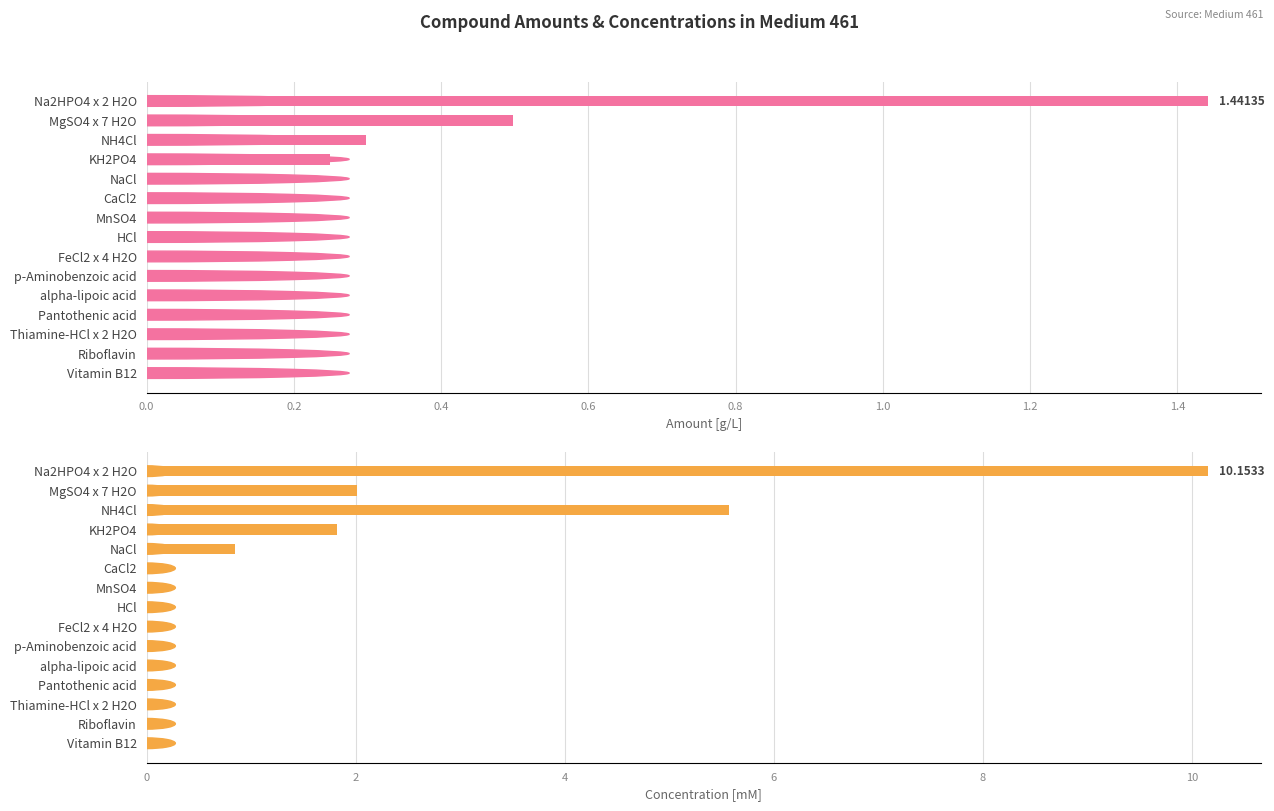

What is the approximate value of Concentration [mM] at NH4Cl?

5.6